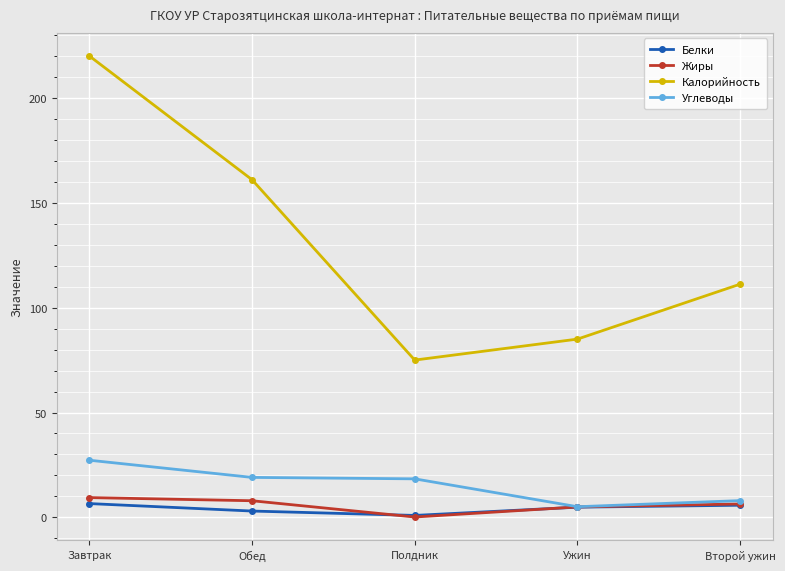

True or false: Углеводы has more than 2 points higher than both neighbors.

False